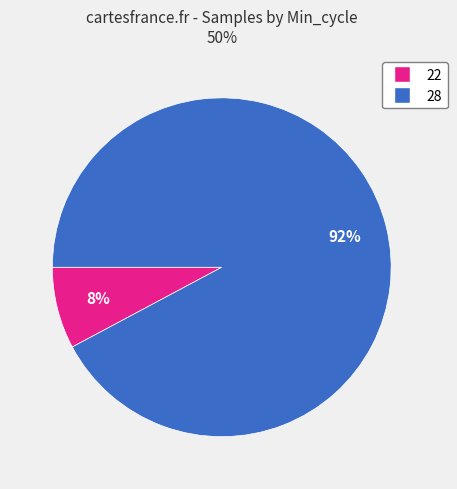

How many slices are in this pie chart?

2